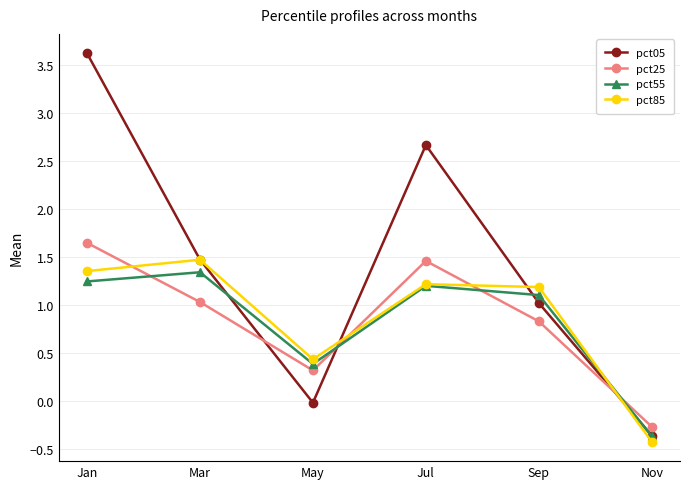

The value of pct25 at Jan is 2.2. True or false?

False